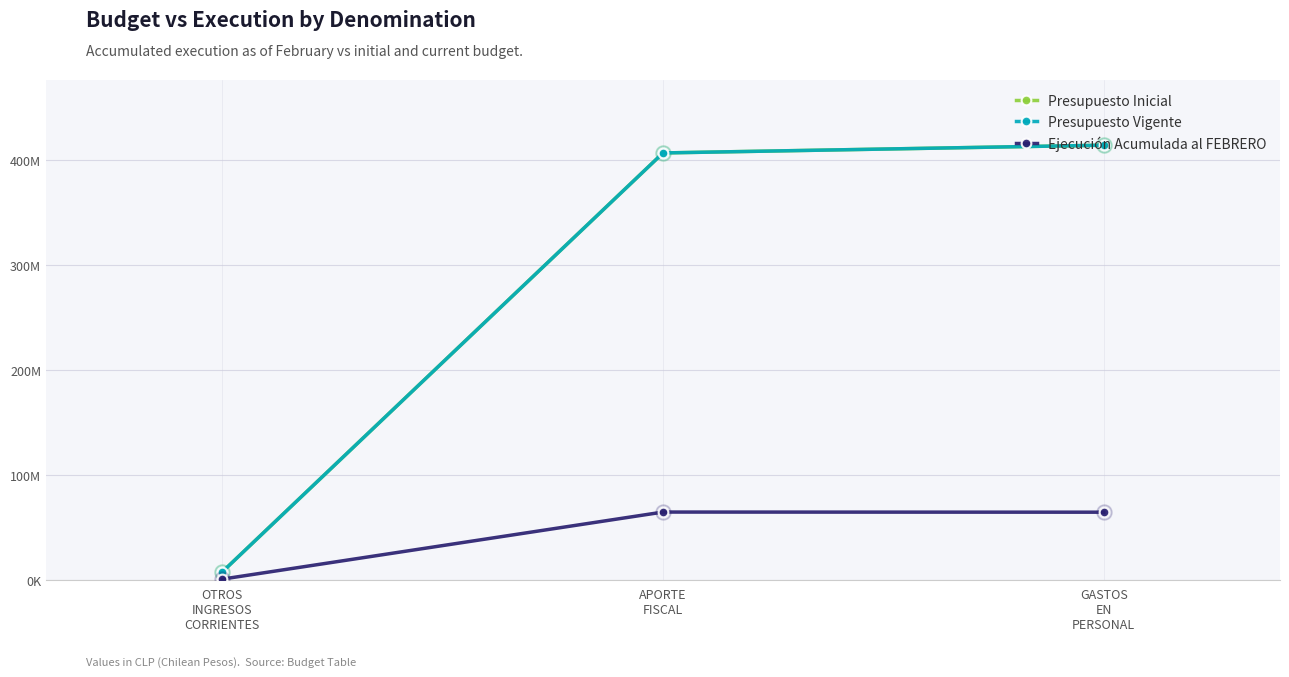

Which series has the largest total across all categories?

Presupuesto Inicial